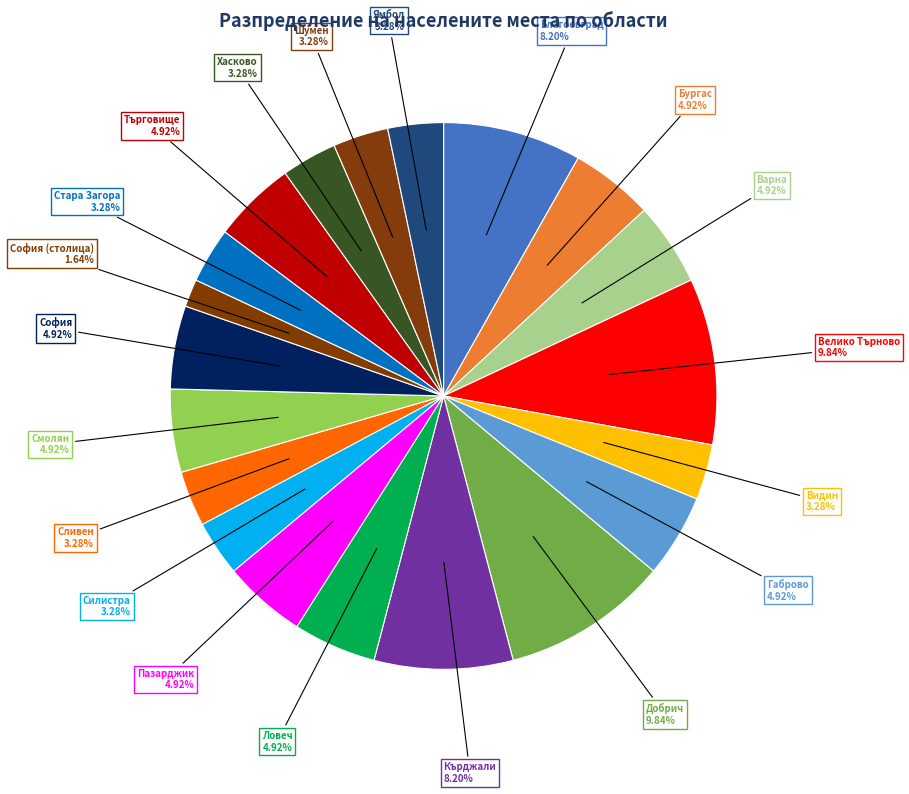

Which slice is the largest?

обл. Велико Търново